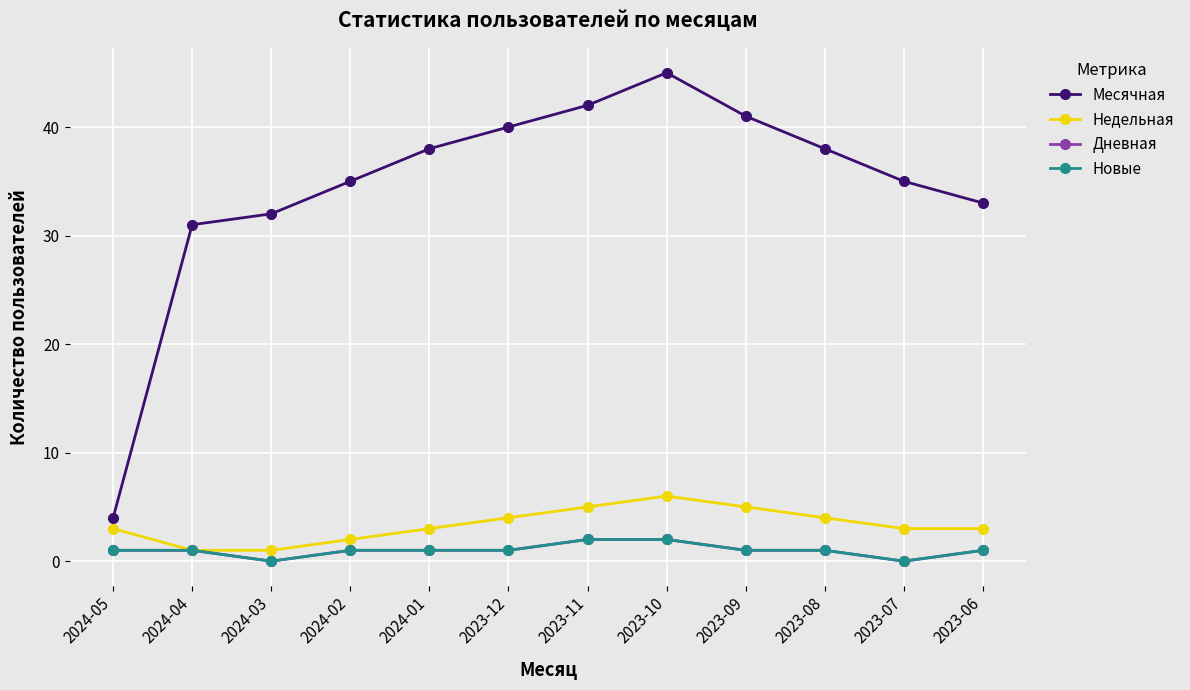

At 2023-11, list the series in order from largest to smallest.

Месячная, Недельная, Дневная, Новые